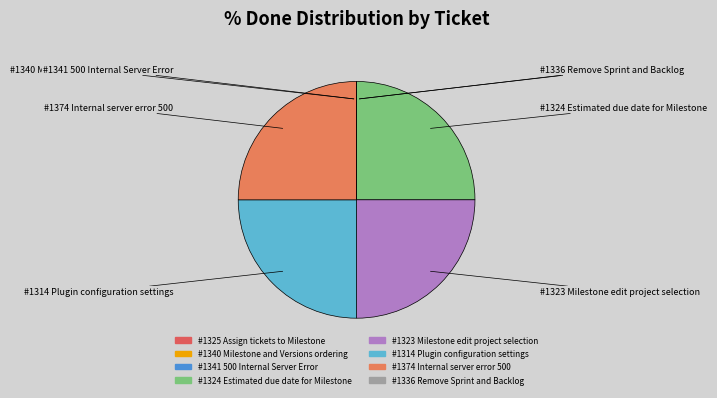

True or false: #1374 Internal server error 500 accounts for 25% of the total.

True